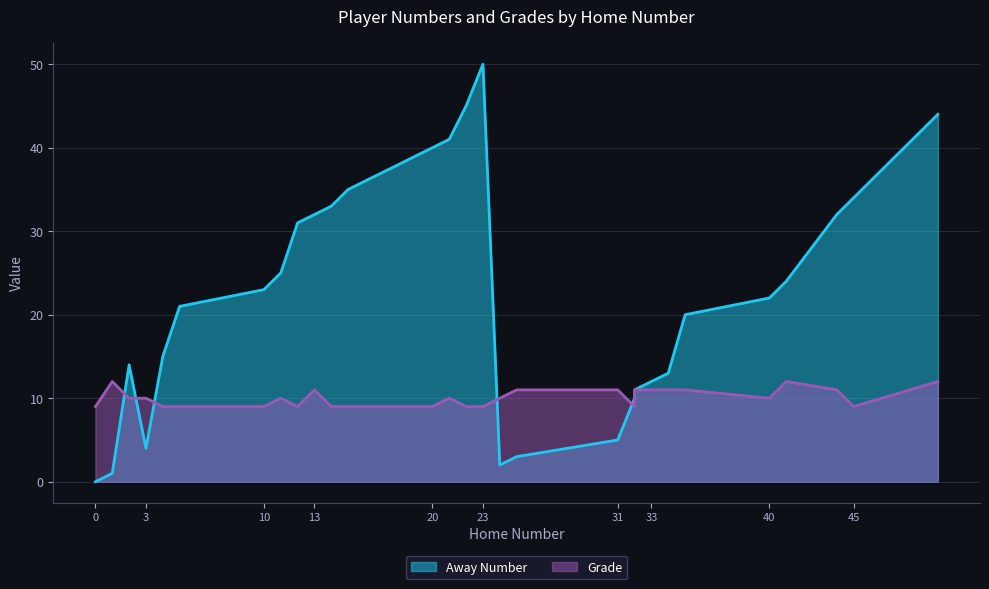

What is the difference between the Grade values at 10 and 41?

3